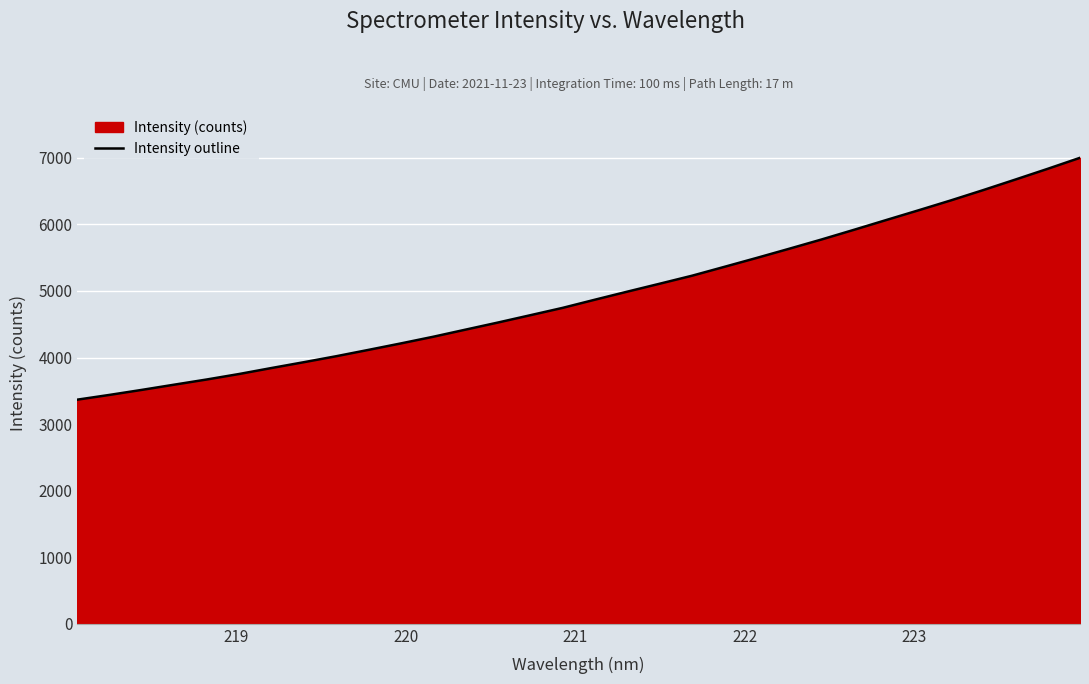

What is the difference between the maximum and minimum values?

3633.7